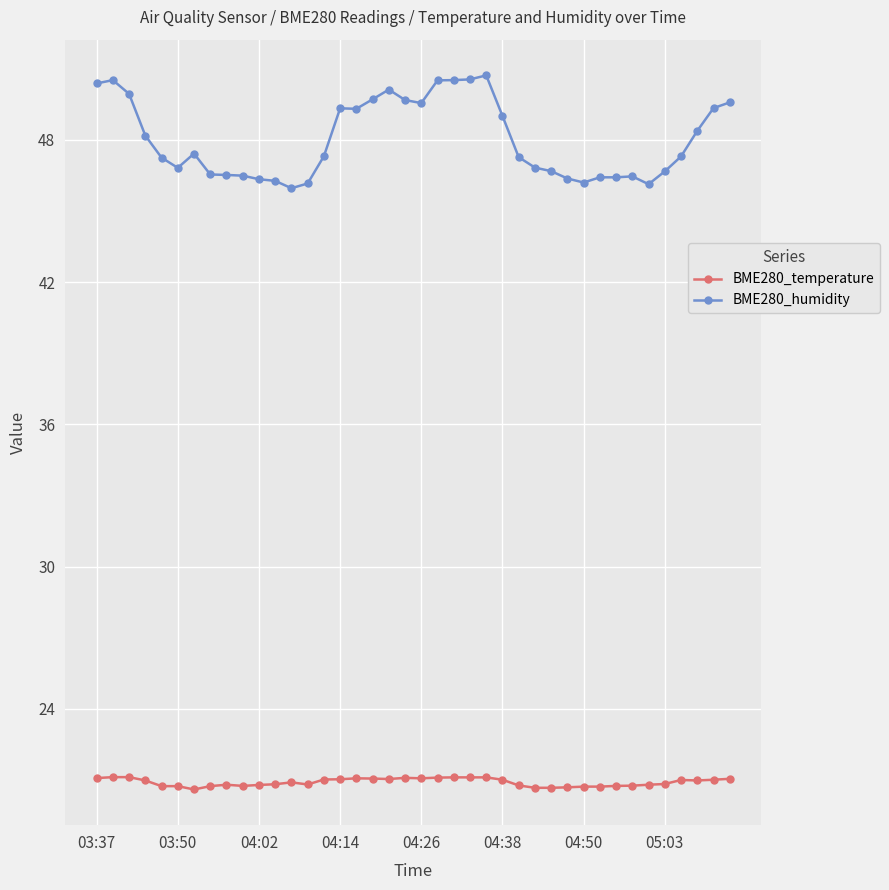

What is the value of the BME280_temperature point at the 34th from the left?

20.8